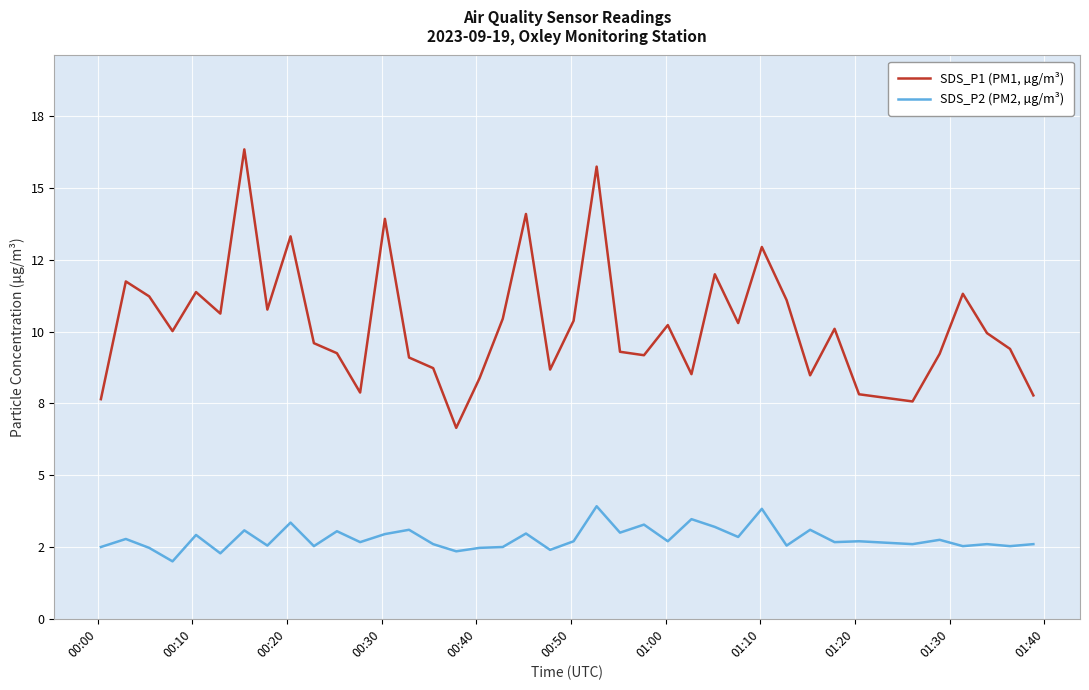

What is the difference between the maximum and second lowest values in the SDS_P2 (PM2, µg/m³) series?

1.6